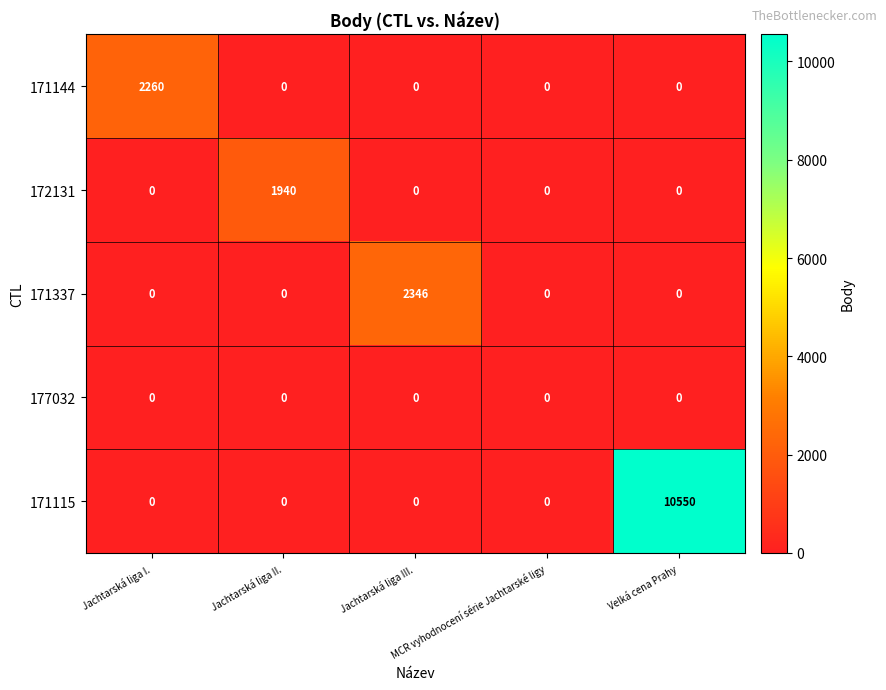

At how many categories does at least one series exceed 1275?

4